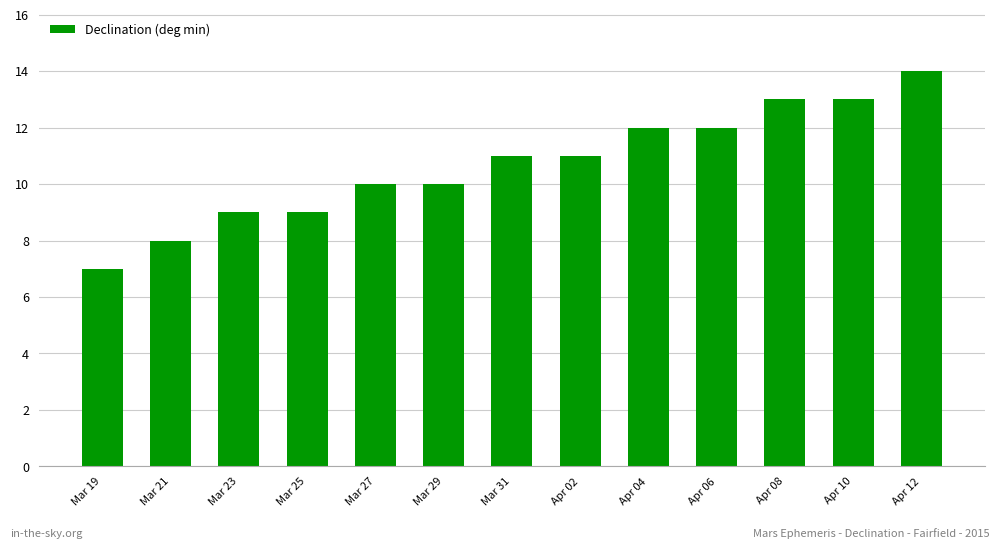

What value does the data have at Apr 02?

11